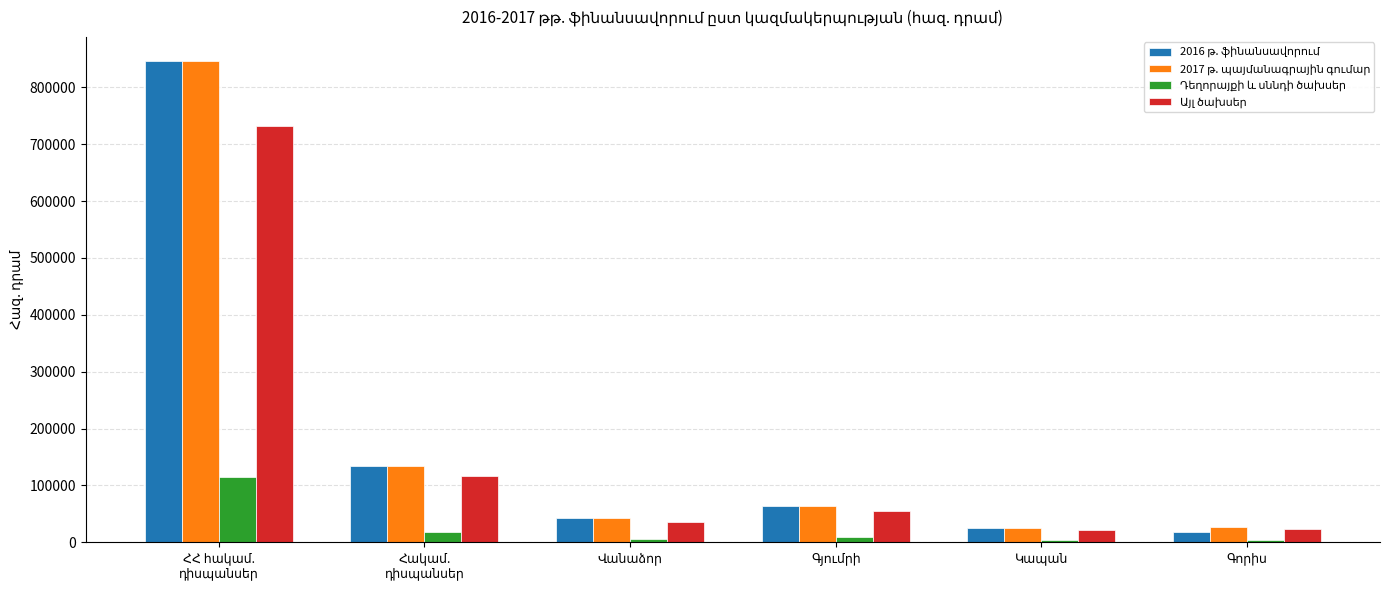

Does the chart contain stacked bars?

No